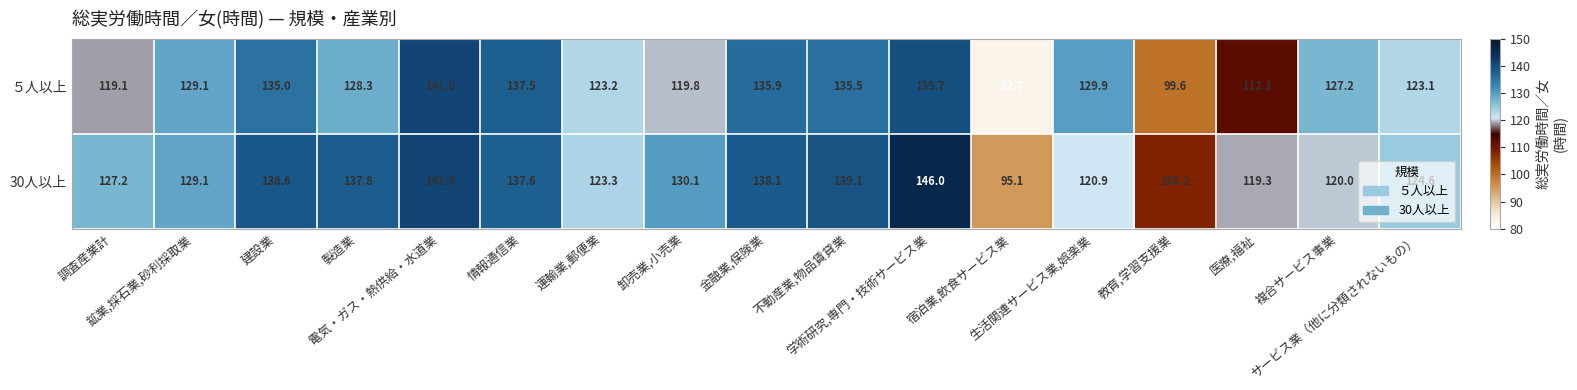

How many distinct data groups are displayed?

2